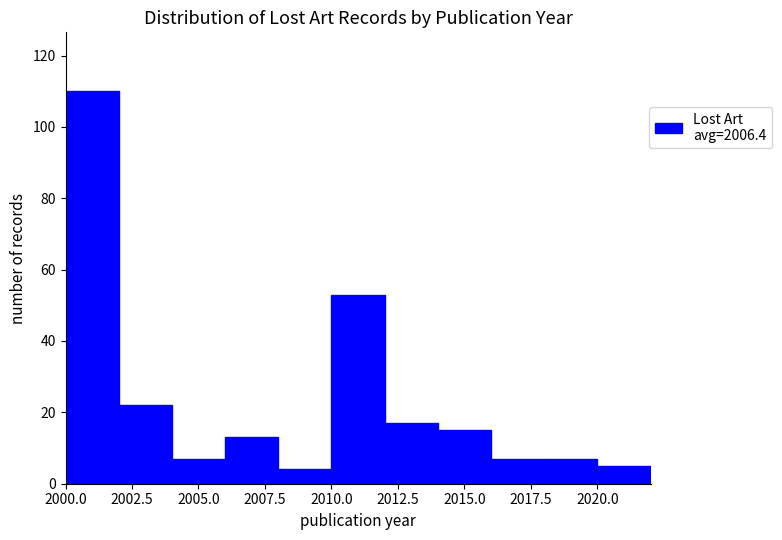

Over which range of the x-axis is the bar tallest?

2000 to 2002